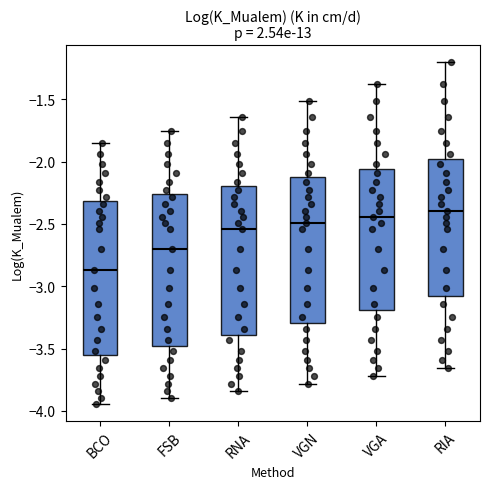

Which box's median line is the highest?

RIA